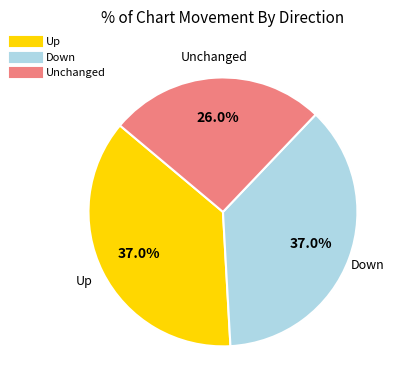

Is there a majority slice in this chart?

No